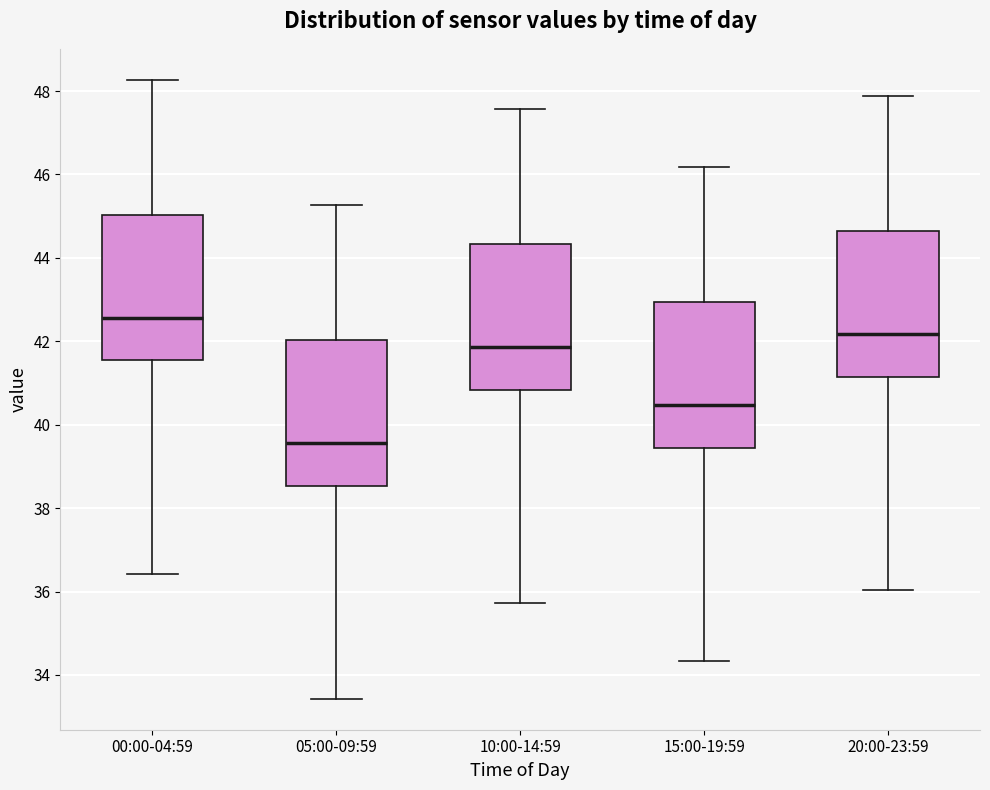

Reading left to right, read every box against the y-axis: the position of its median line, the range the box covers, and the ends of its whiskers. The values are not printed on the chart, so give them approximately, as read against the axis.

00:00-04:59: median 42.6, box 41.6 to 45.0, whiskers 36.4 to 48.2
05:00-09:59: median 39.6, box 38.6 to 42.0, whiskers 33.4 to 45.2
10:00-14:59: median 41.8, box 40.8 to 44.4, whiskers 35.8 to 47.6
15:00-19:59: median 40.4, box 39.4 to 43.0, whiskers 34.4 to 46.2
20:00-23:59: median 42.2, box 41.2 to 44.6, whiskers 36.0 to 47.8